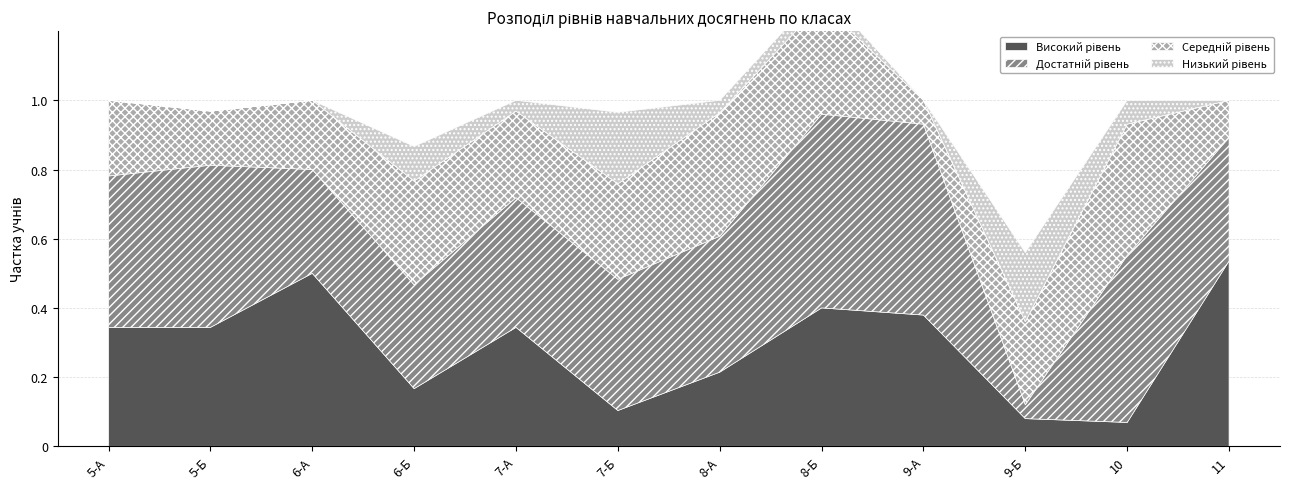

What is the spread (max minus min) of values at 5-Б?

0.5